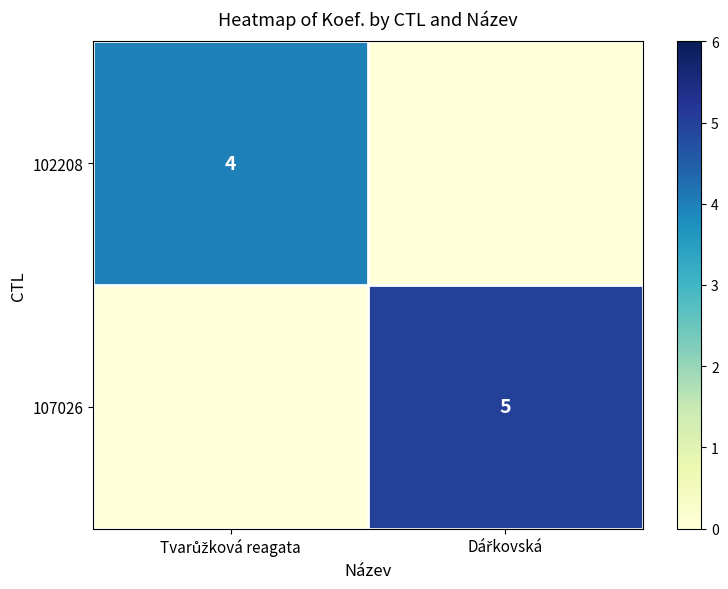

What is the total value across all series at Dářkovská?

5